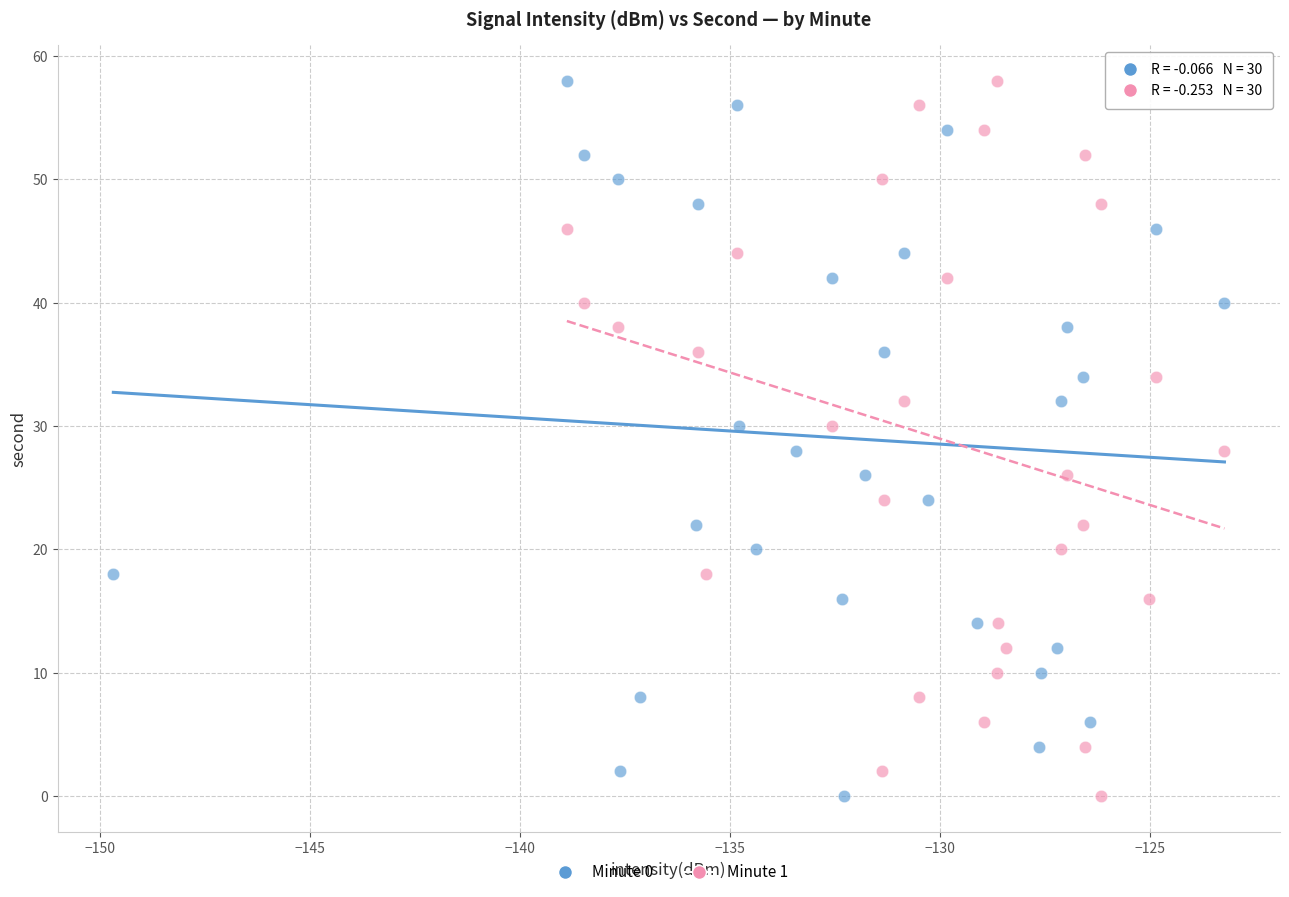

What are all the series names shown in the legend?

Minute 0, Minute 1